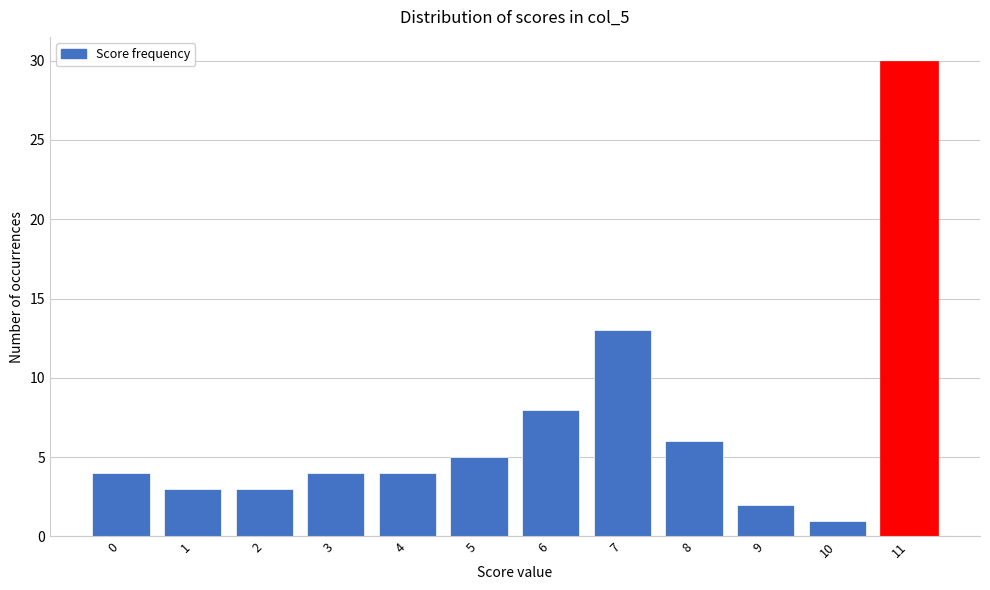

Reading left to right, transcribe all the data shown in this chart.

4	3	3	4	4	5	8	13	6	2	1	30